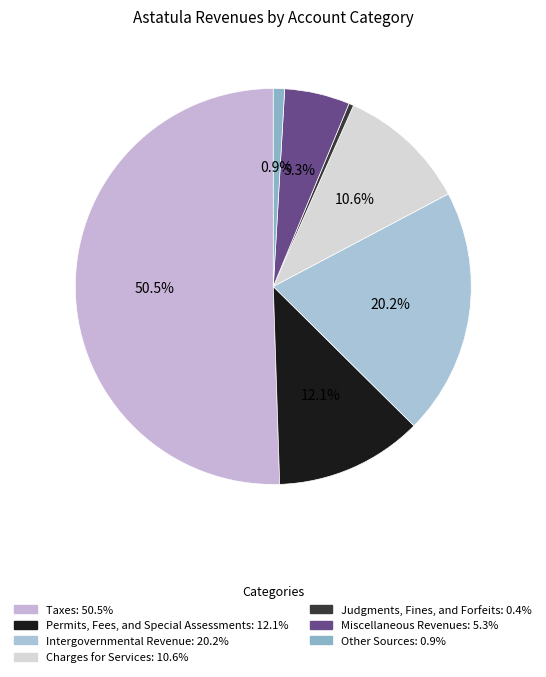

Do Miscellaneous Revenues and Intergovernmental Revenue together represent more than half of the pie?

No